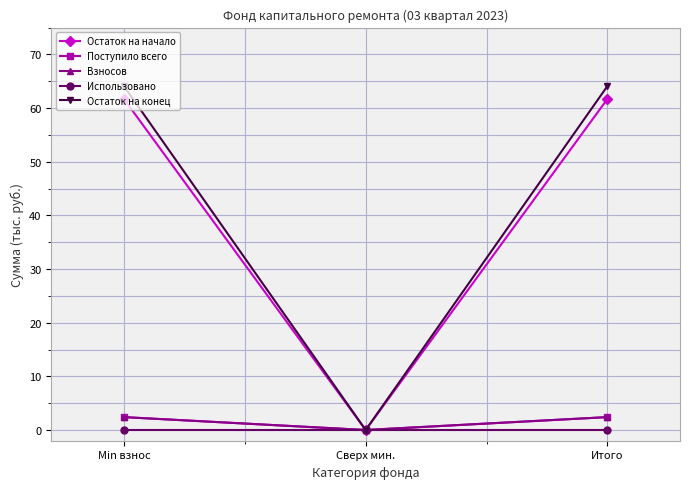

At which category does the chart reach its minimum across all series?

Сверх мин.